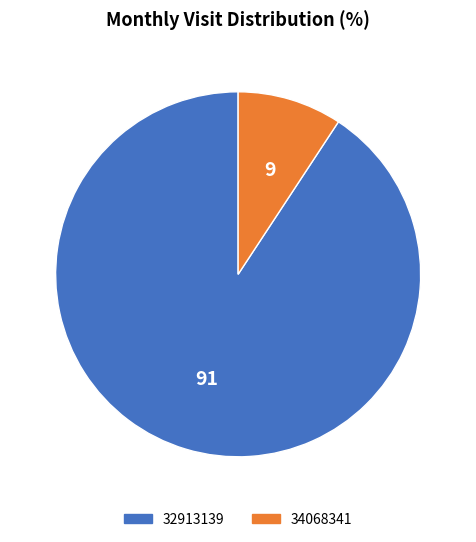

How many slices are in this pie chart?

2